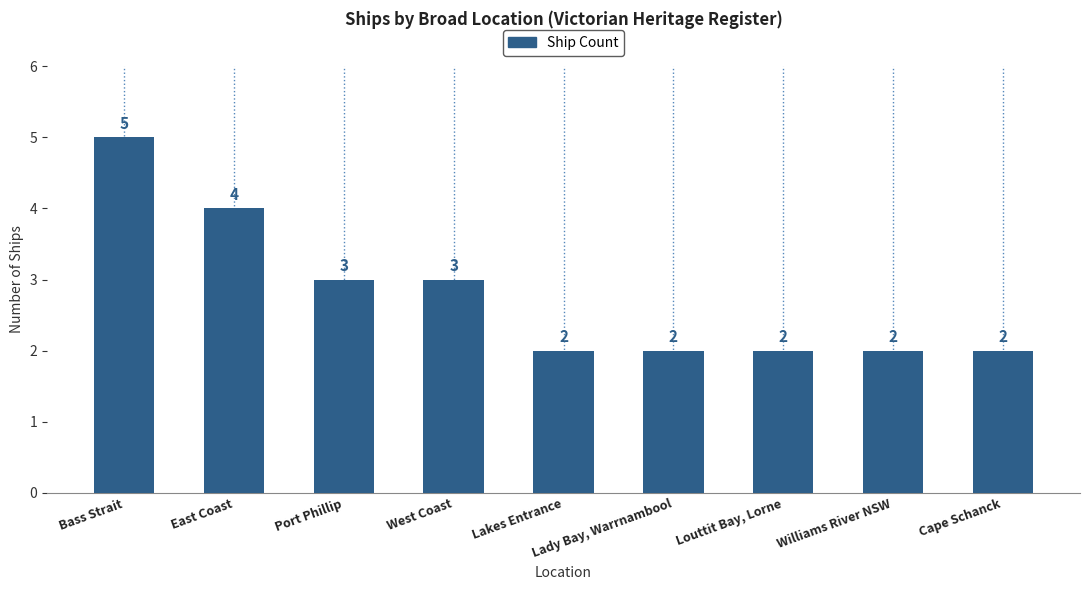

What is the change in value from Bass Strait to Williams River NSW?

-3